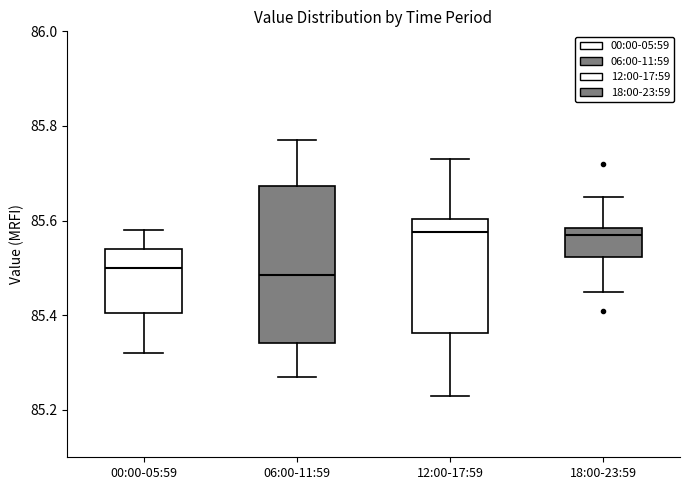

Which box is the tallest, from its lower edge to its upper edge?

06:00-11:59